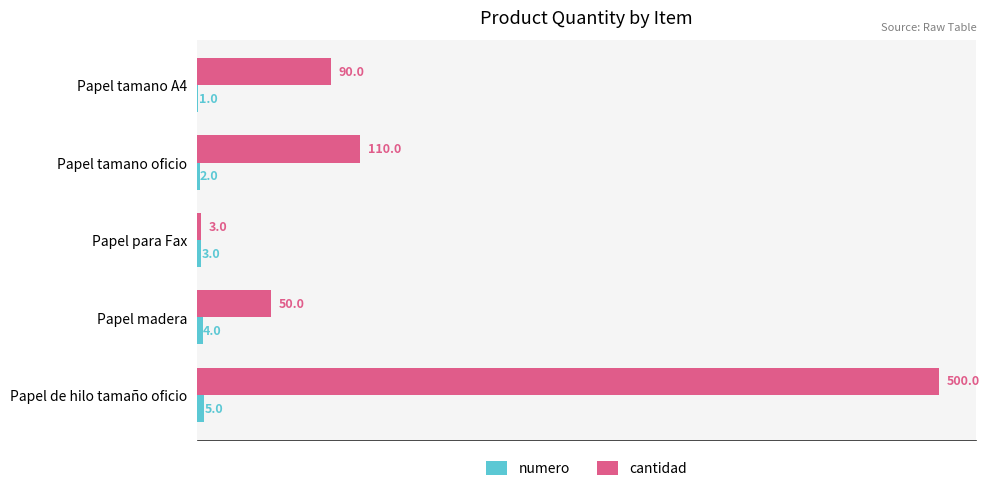

Between Papel tamano oficio and Papel madera, which series saw the biggest shift?

cantidad